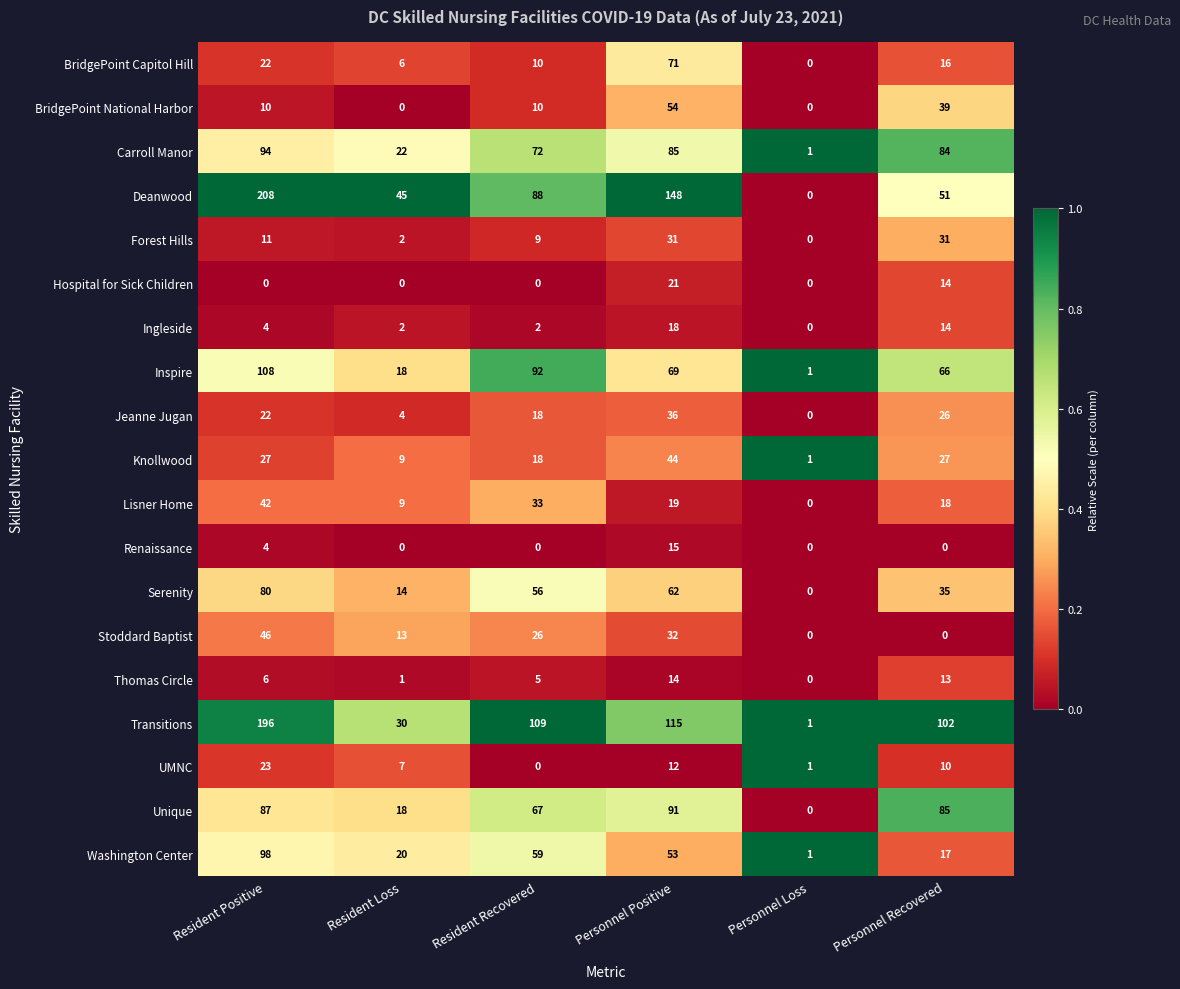

Where does the Washington Center series first go above 53?

Resident Positive